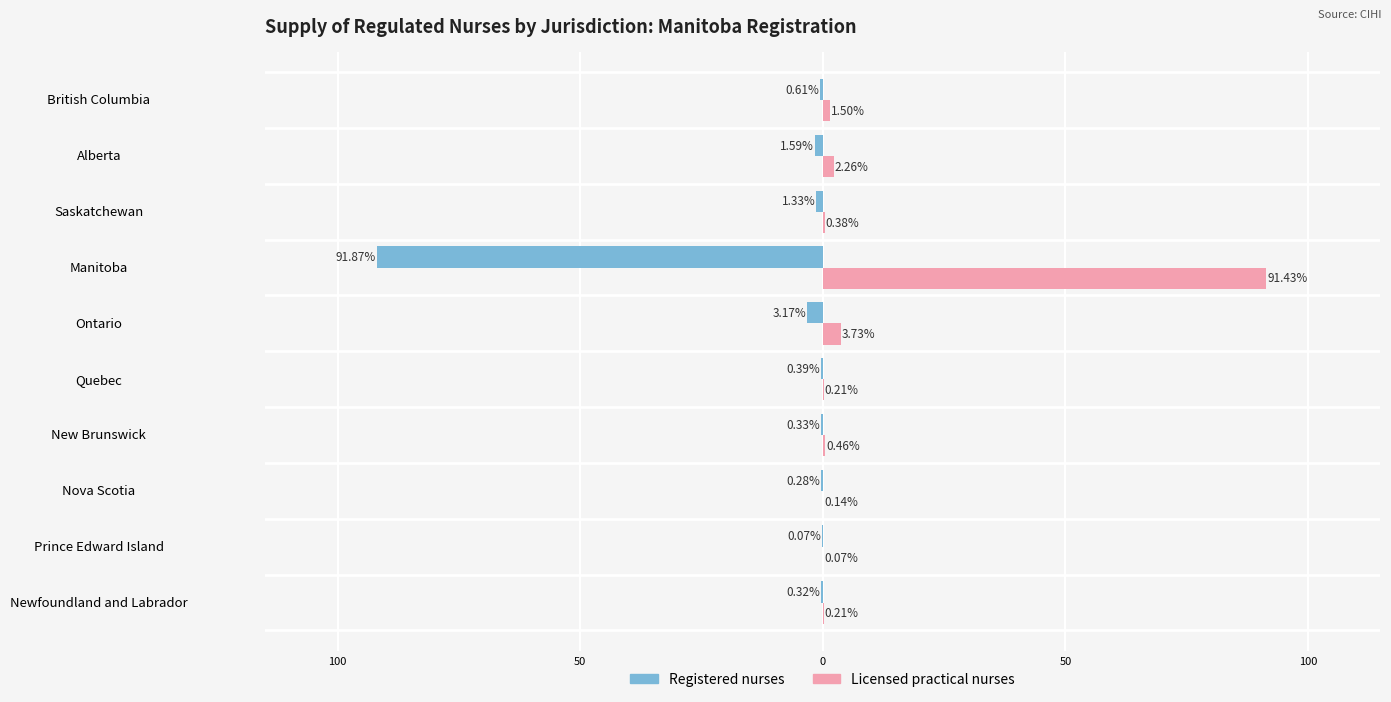

What are all the series names shown in the legend?

Registered nurses, Licensed practical nurses